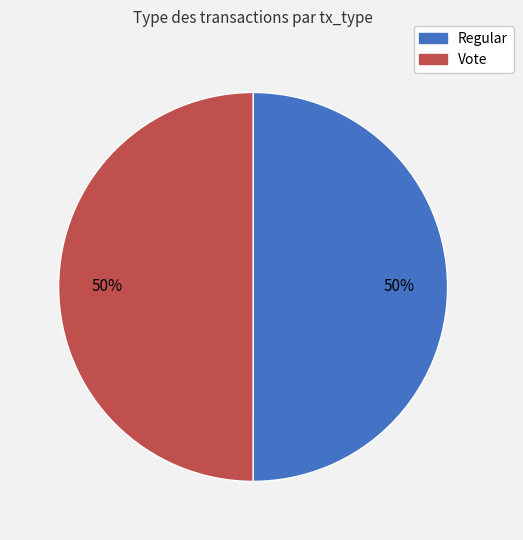

To the nearest percent, what is the combined percentage of Vote and Regular?

100%